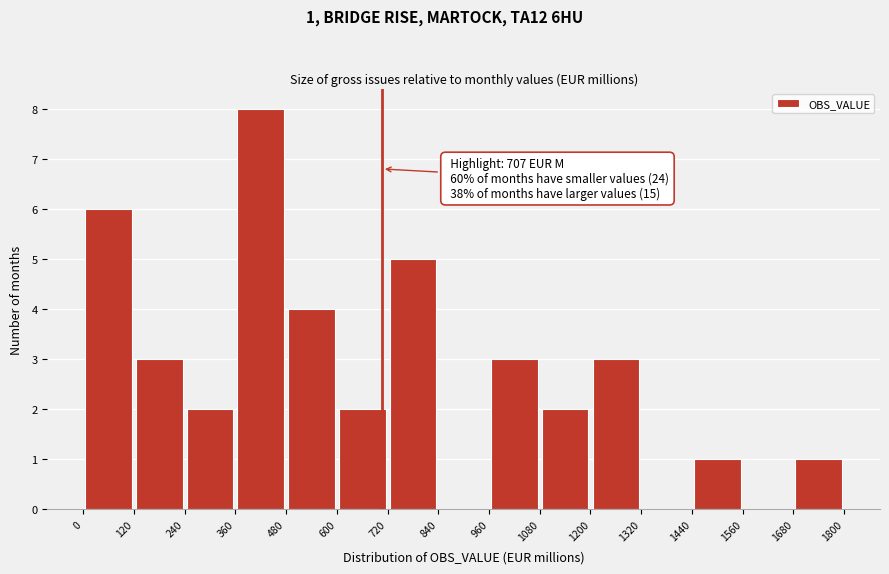

Which range on the x-axis has the tallest bar?

360 to 480